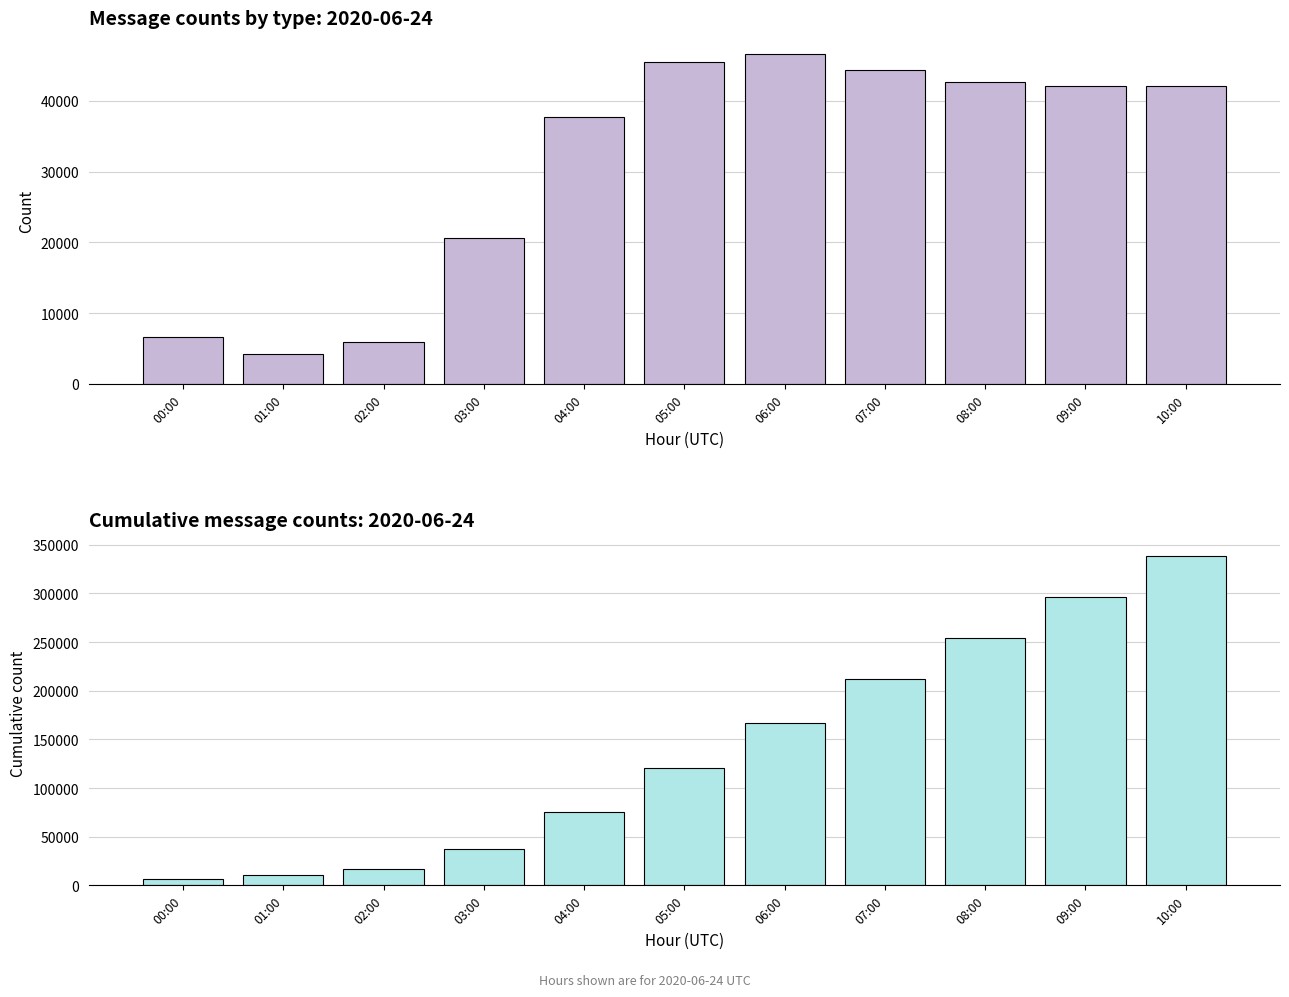

What is the label of the 4th bar from the left?

03:00